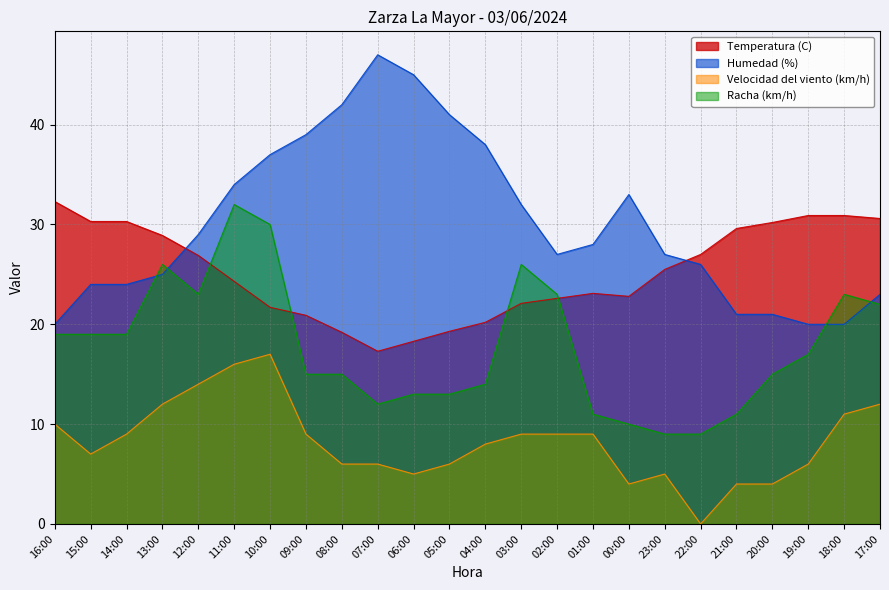

True or false: Velocidad del viento (km/h) has more than 2 interior local peaks.

False